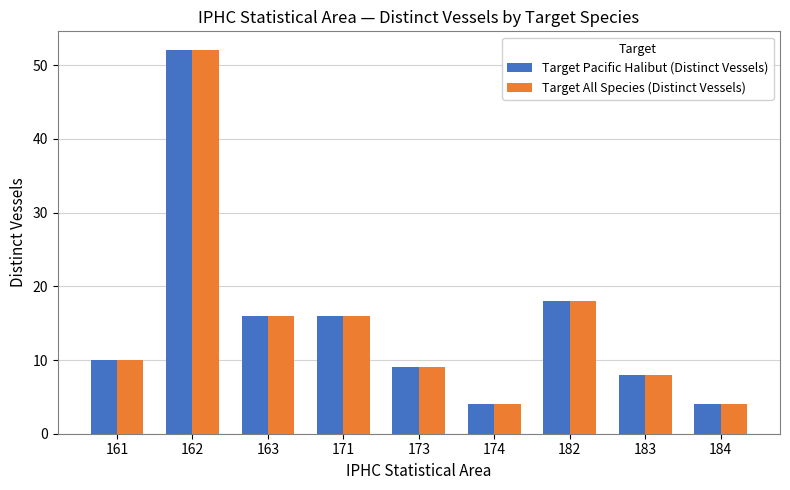

At which category is the sum across all series the highest?

162